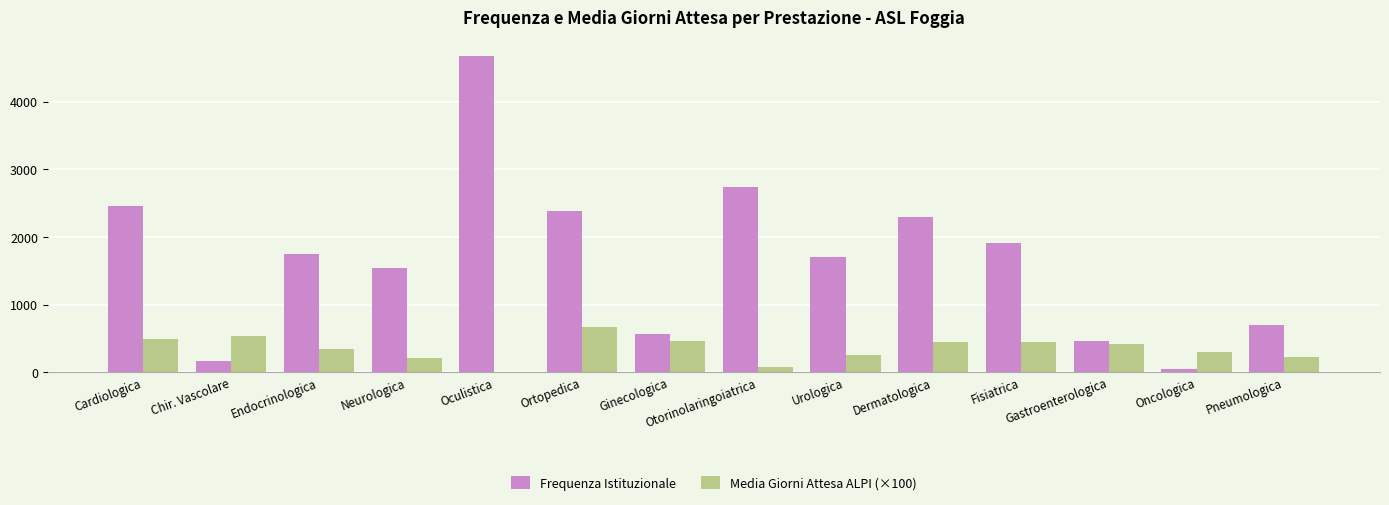

What is the difference between the Frequenza Istituzionale values at Dermatologica and Oculistica?

2387.0